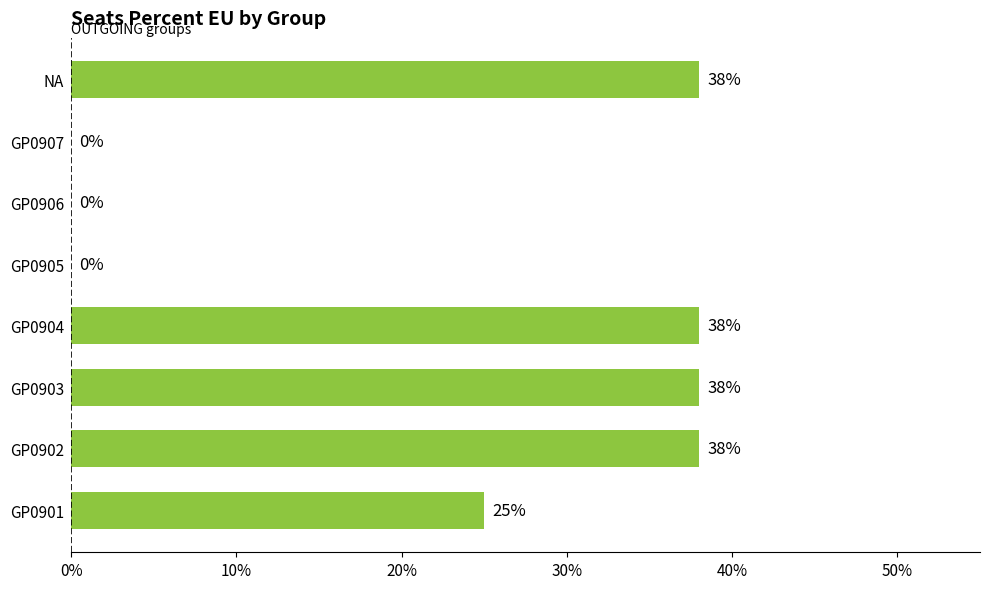

What is the greatest value displayed?

0.4